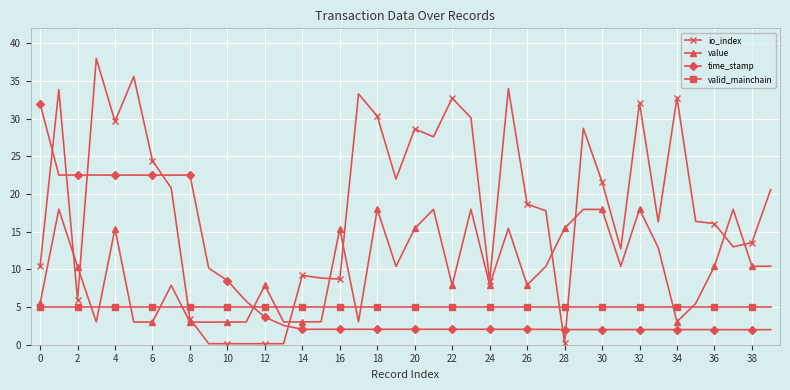

List the series in order of their overall mean, highest first.

io_index, value, time_stamp, valid_mainchain